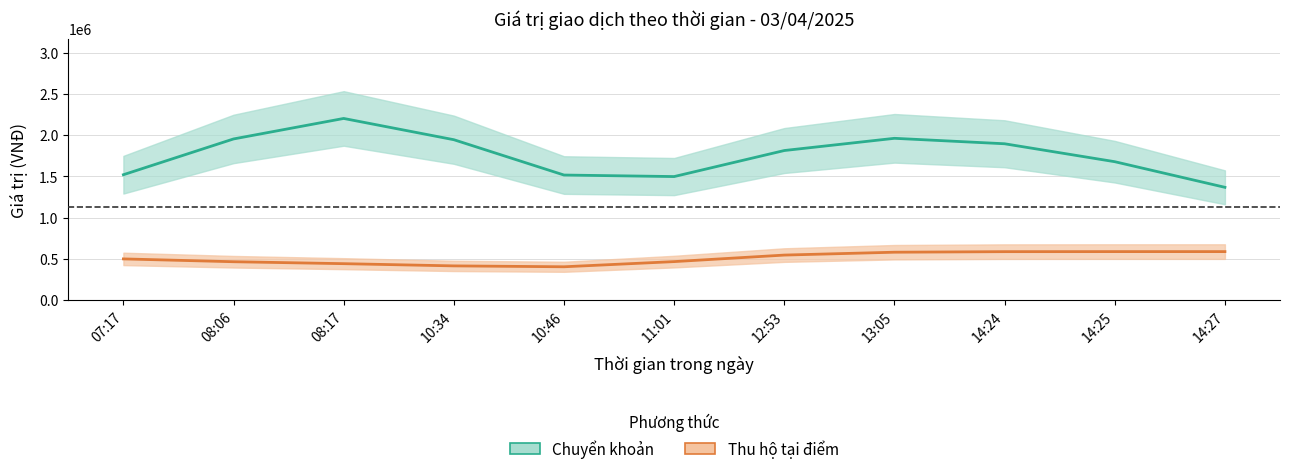

What position from the right is 10:46?

7